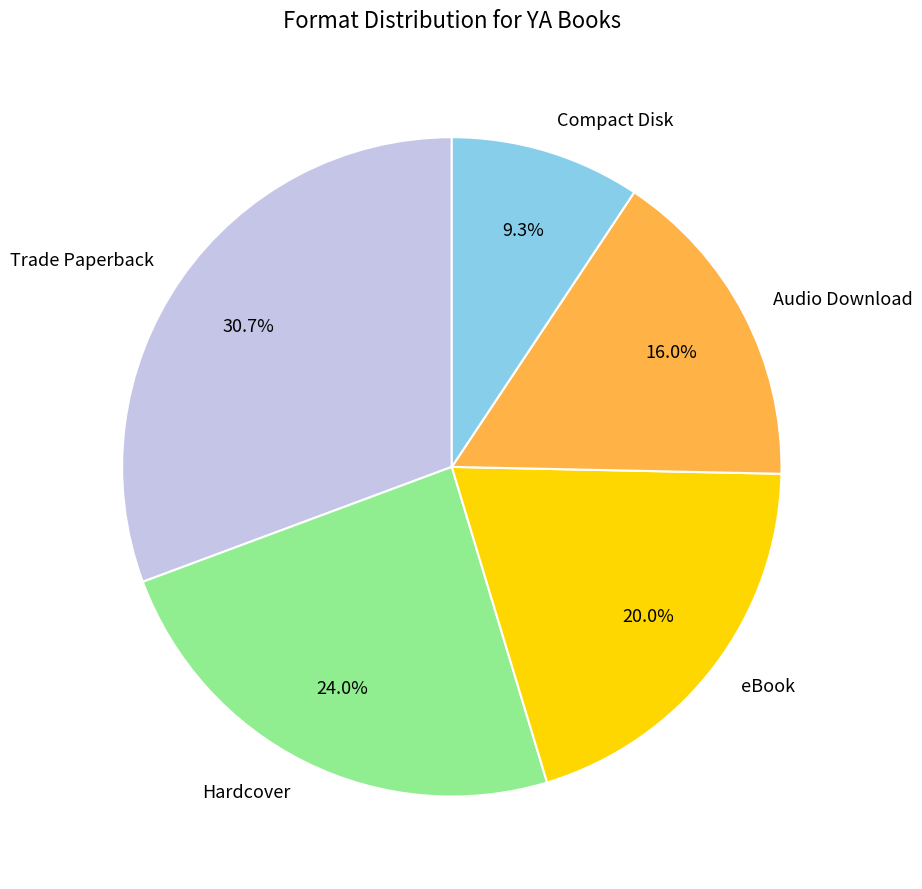

Does Hardcover account for over 50% of the chart?

No